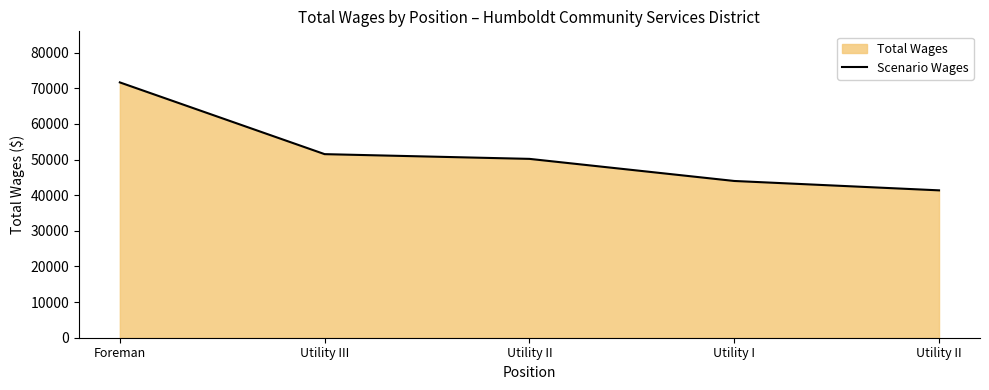

Approximately how many times larger is the value at Utility I compared to Utility III?

0.9